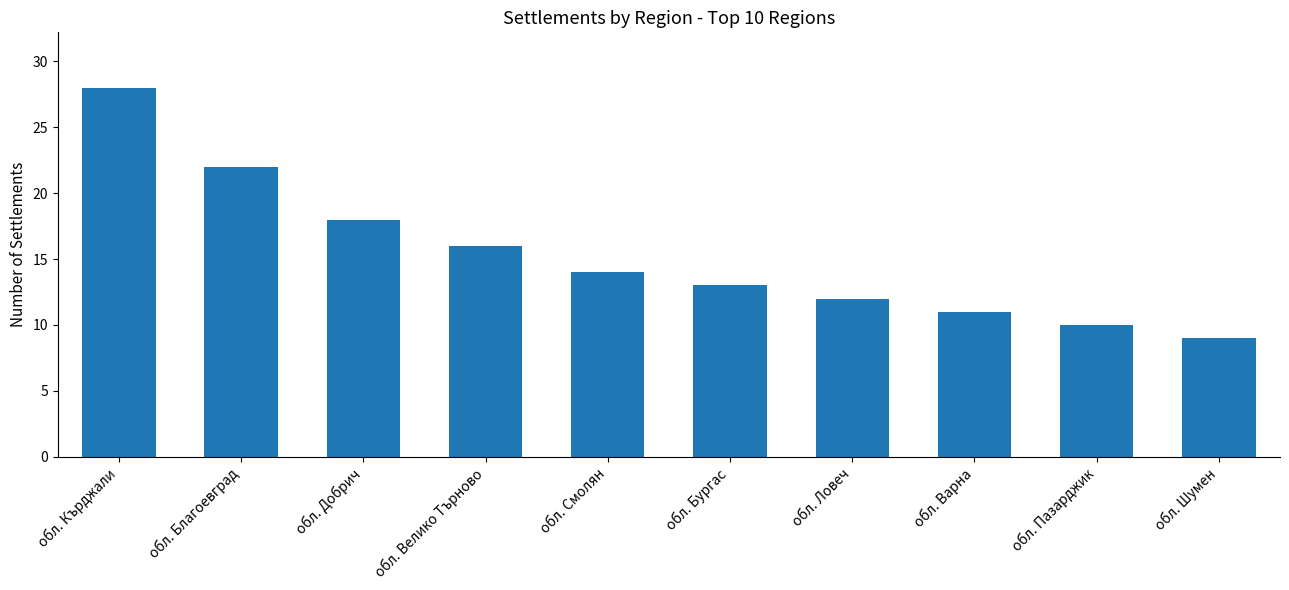

What position from the left is обл. Ловеч?

7